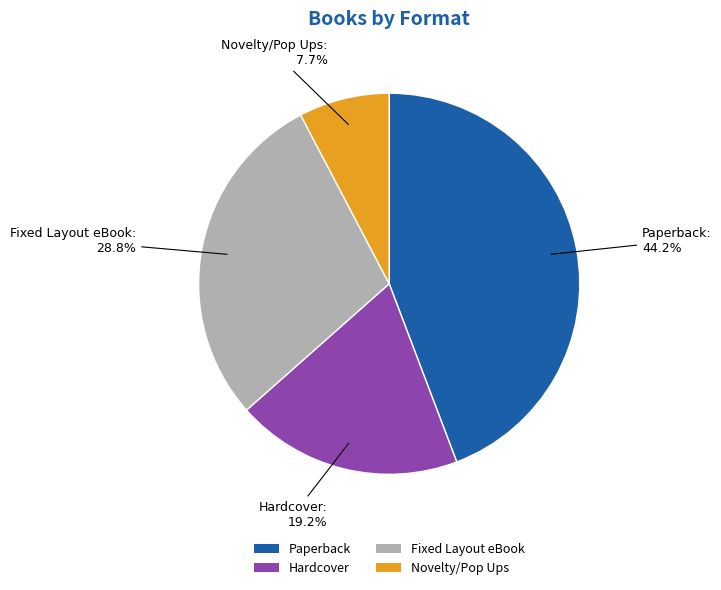

To the nearest percent, what is the difference between the Hardcover and Novelty/Pop Ups slice percentages?

12%